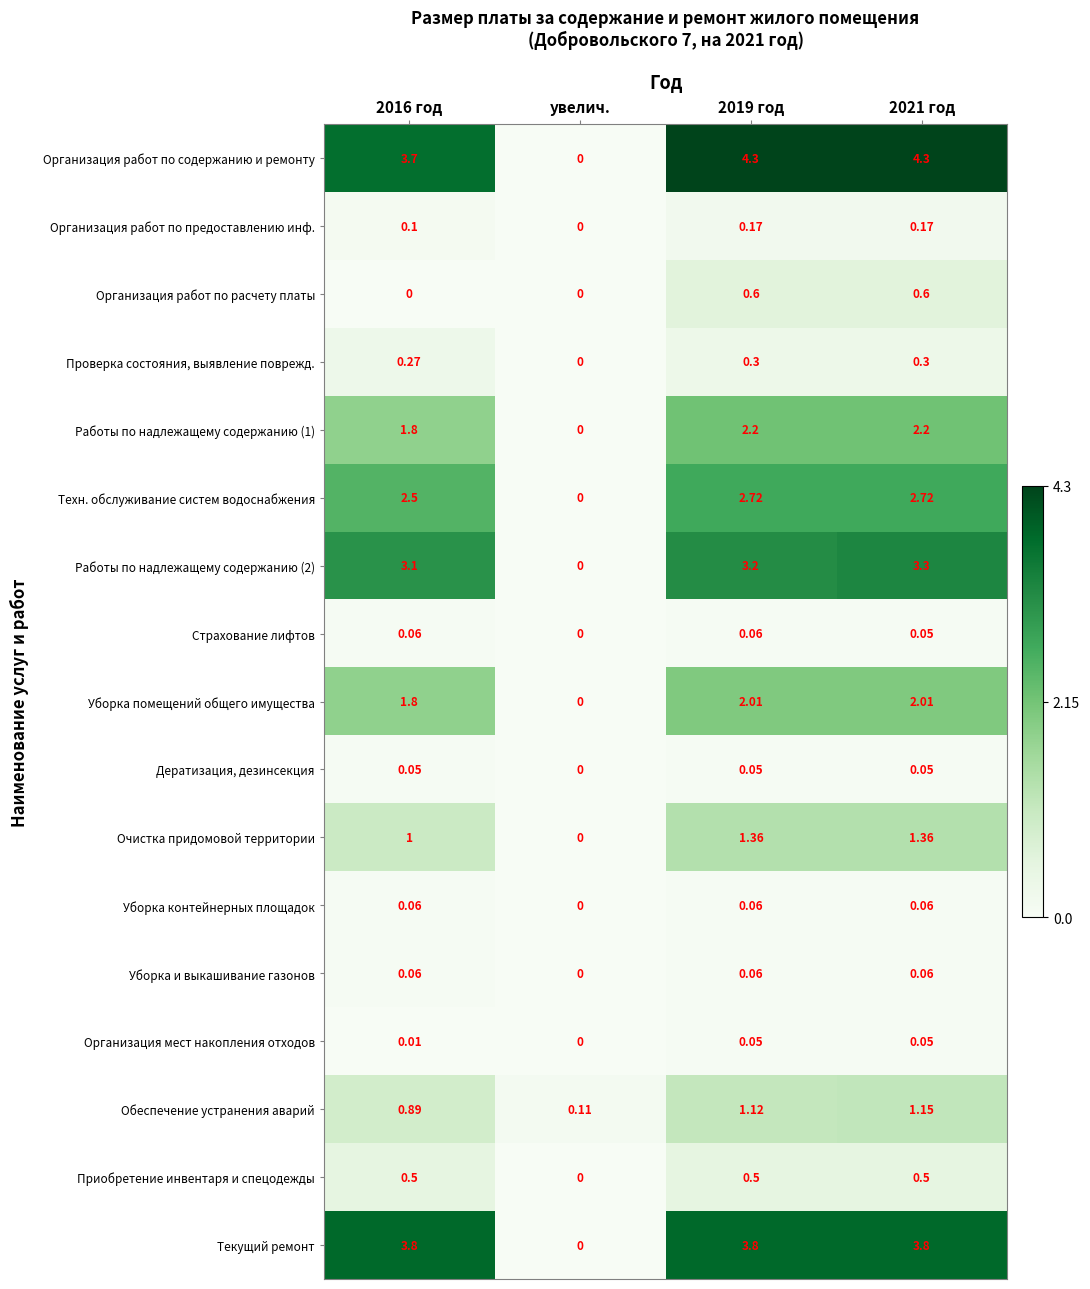

Which series has the largest total across all categories?

Организация работ по содержанию и ремонту